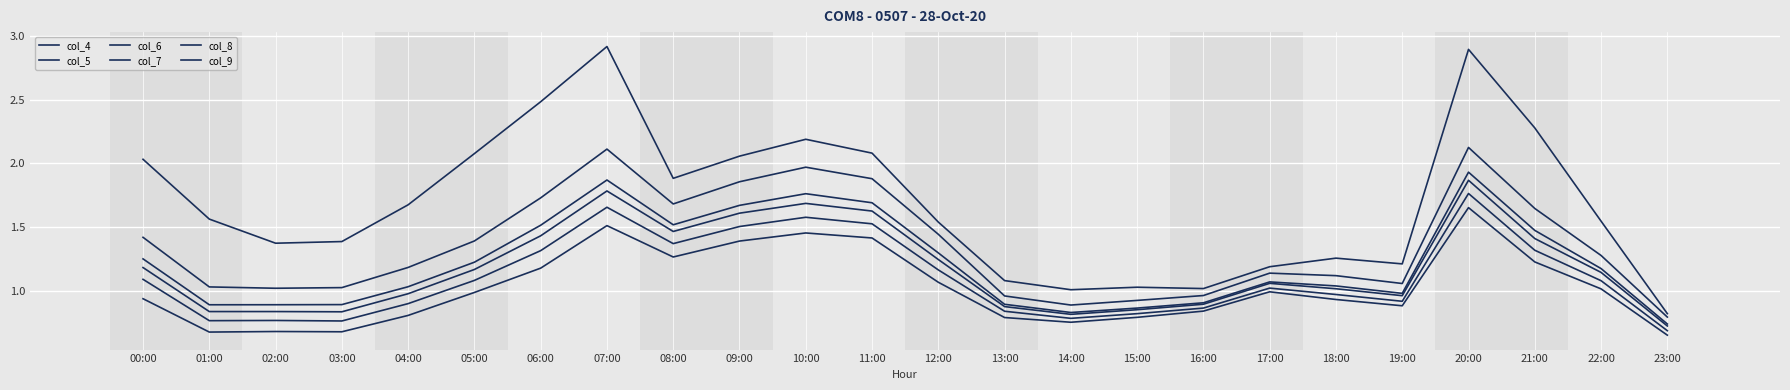

Does the chart display data point markers on the line(s)?

No